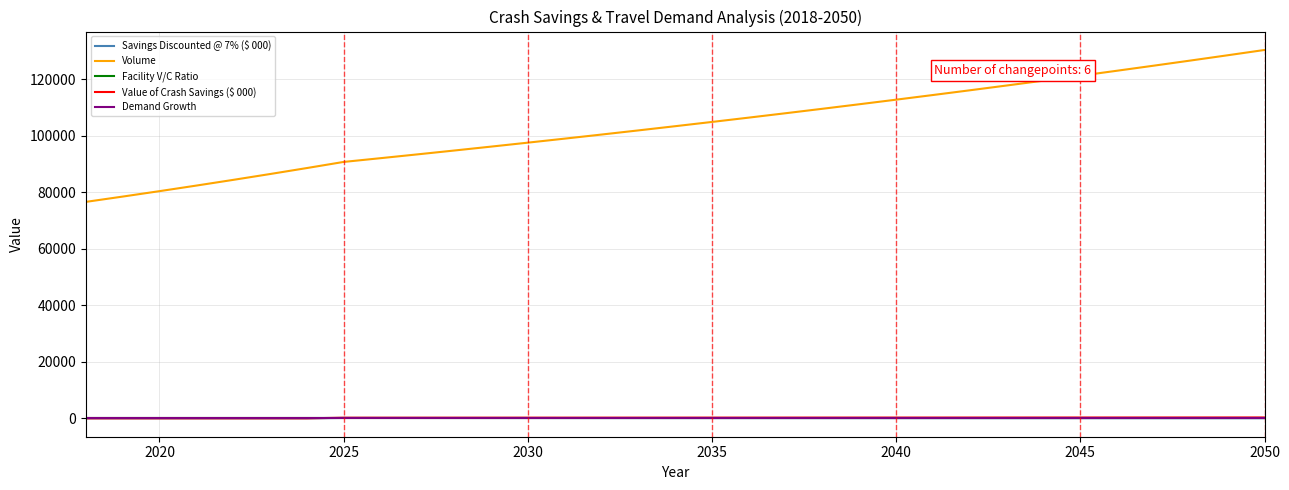

Which series has the widest spread of values?

Volume